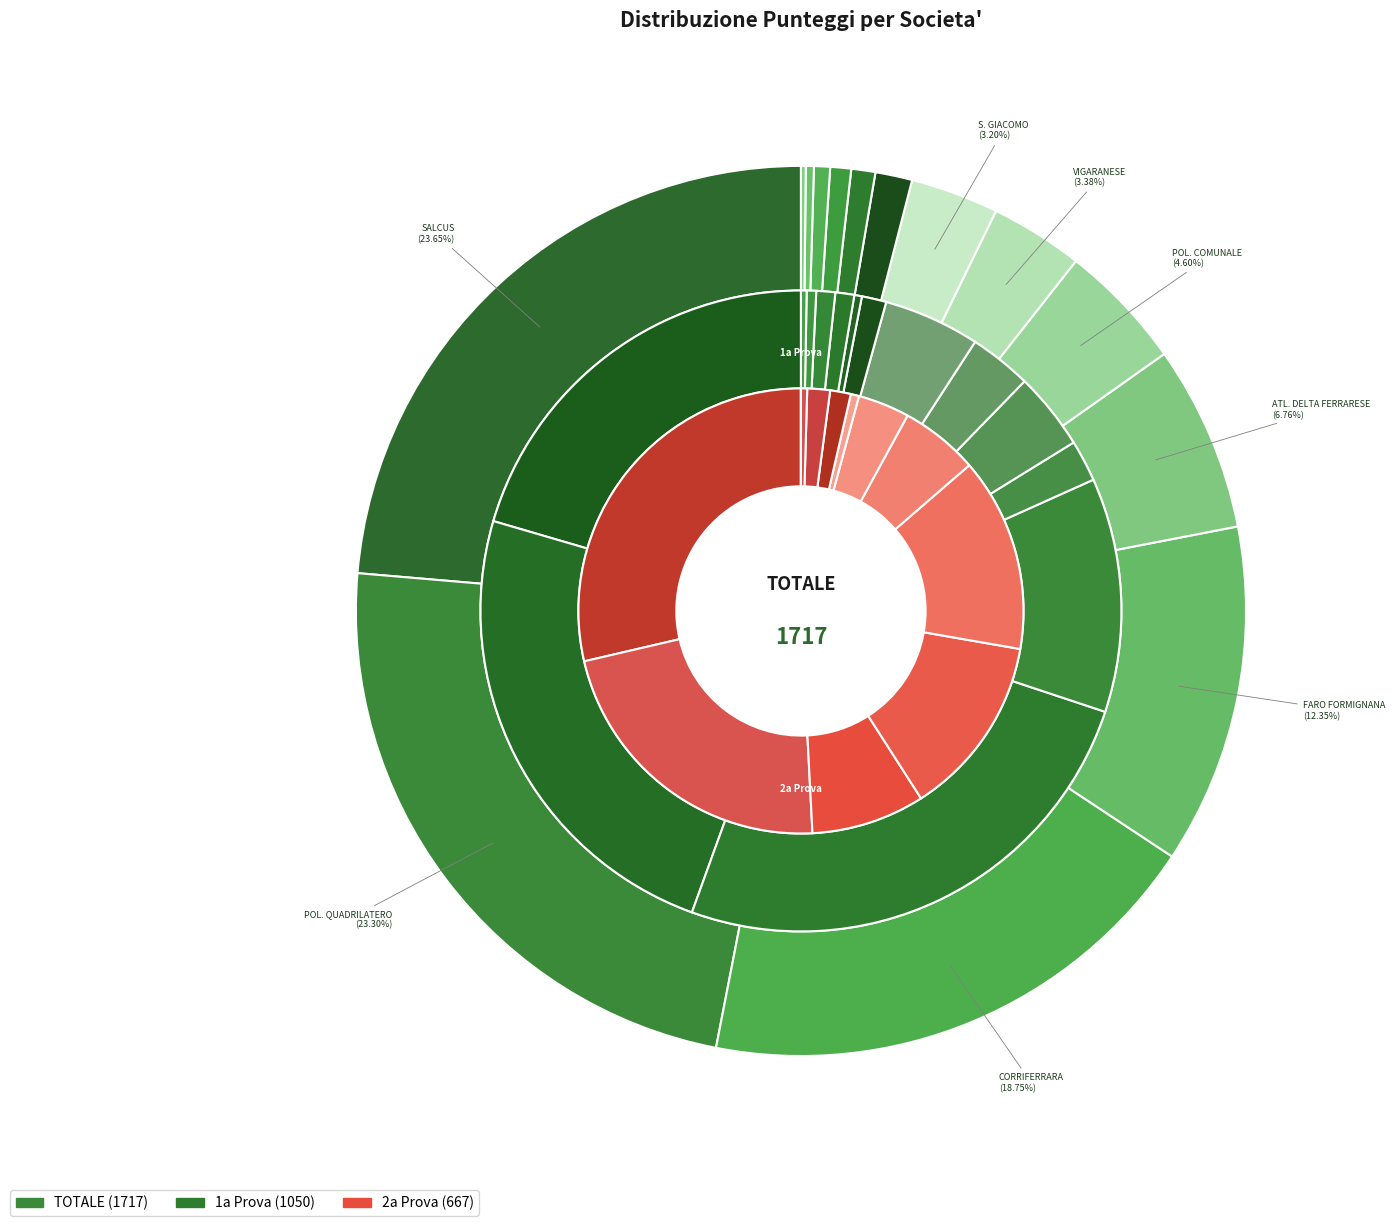

Is 13 the majority of the pie?

No